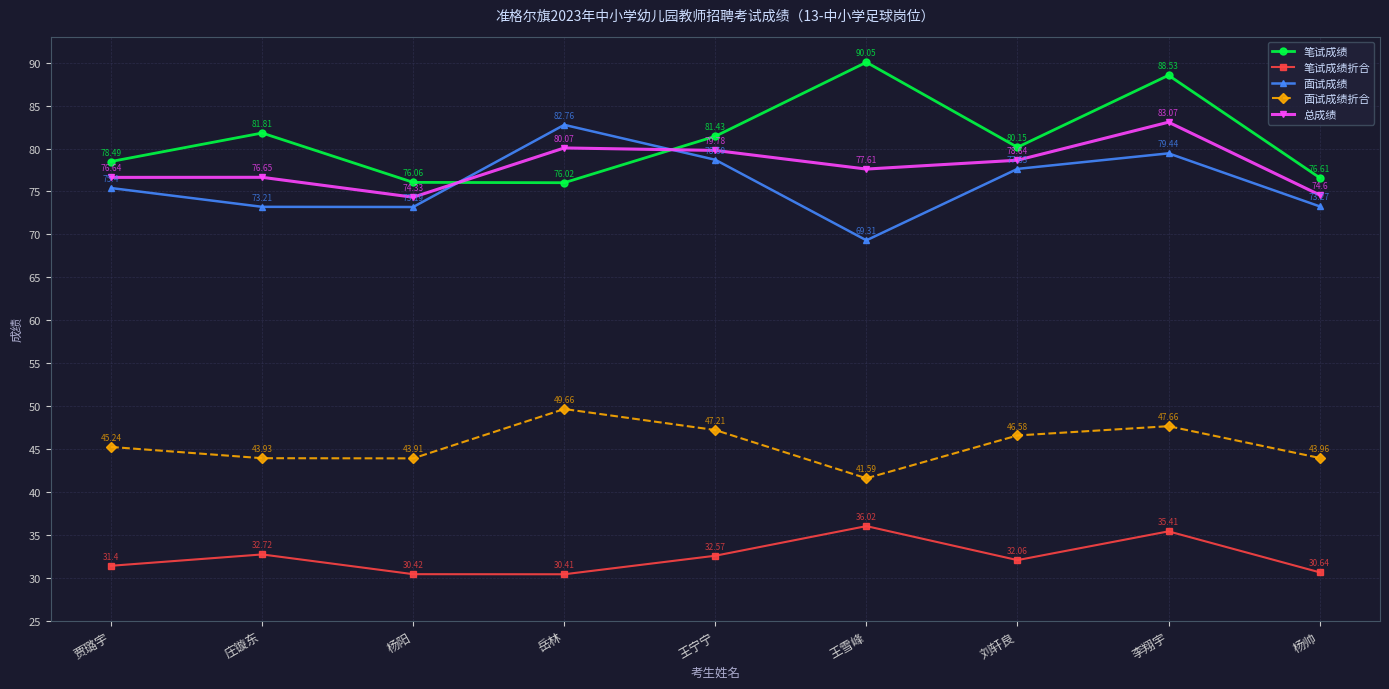

True or false: 笔试成绩折合 has a value of 35.4 at 李翔宇.

True